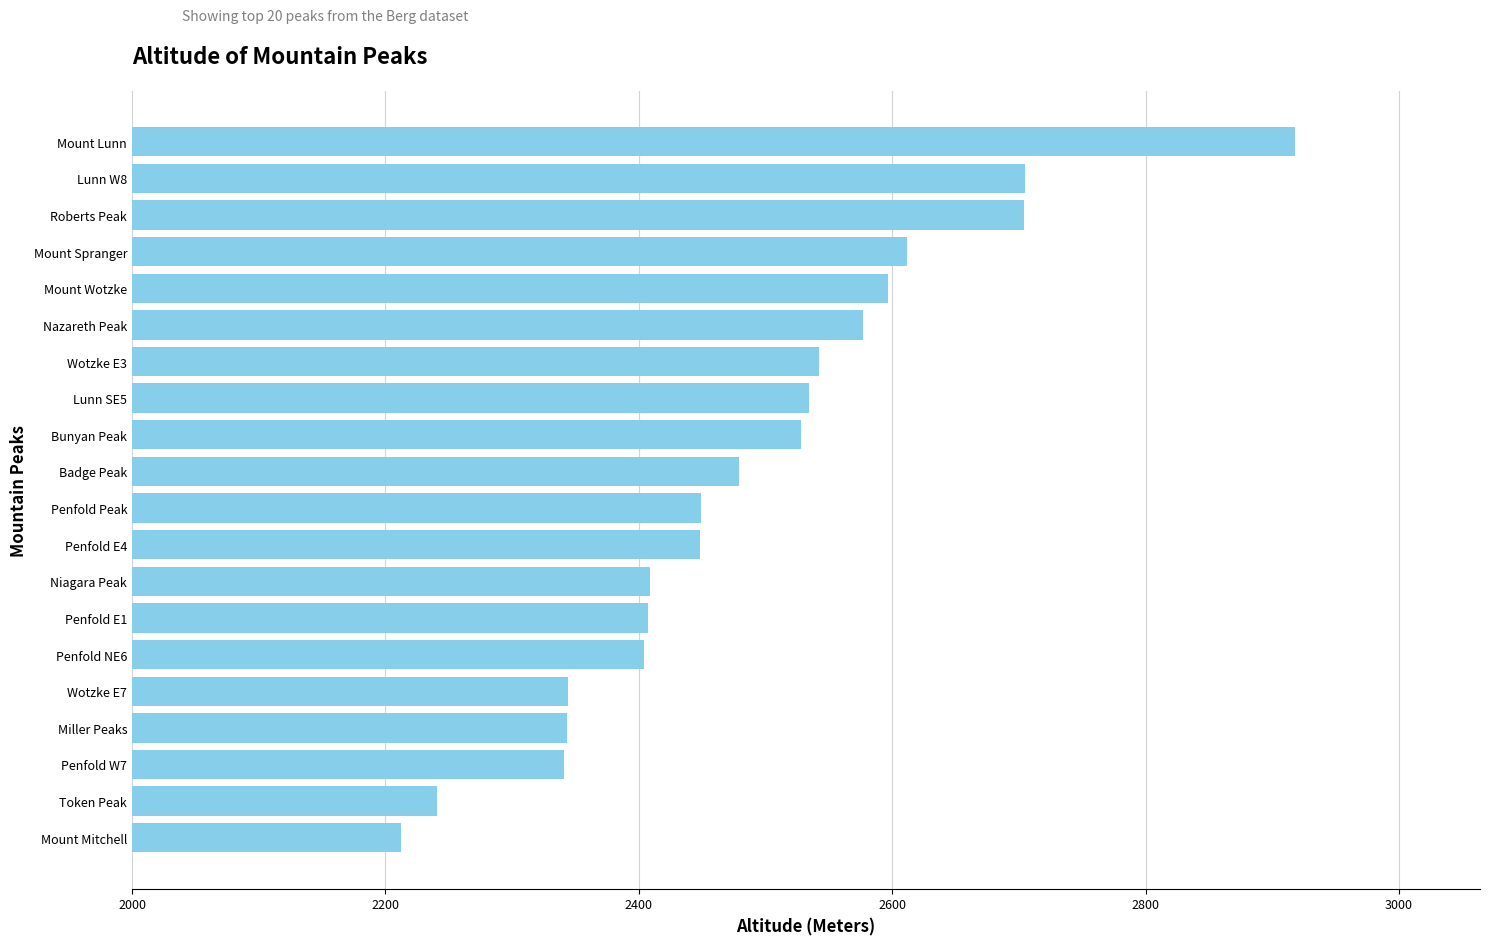

Where is the data nearest to the value 2565?

Nazareth Peak